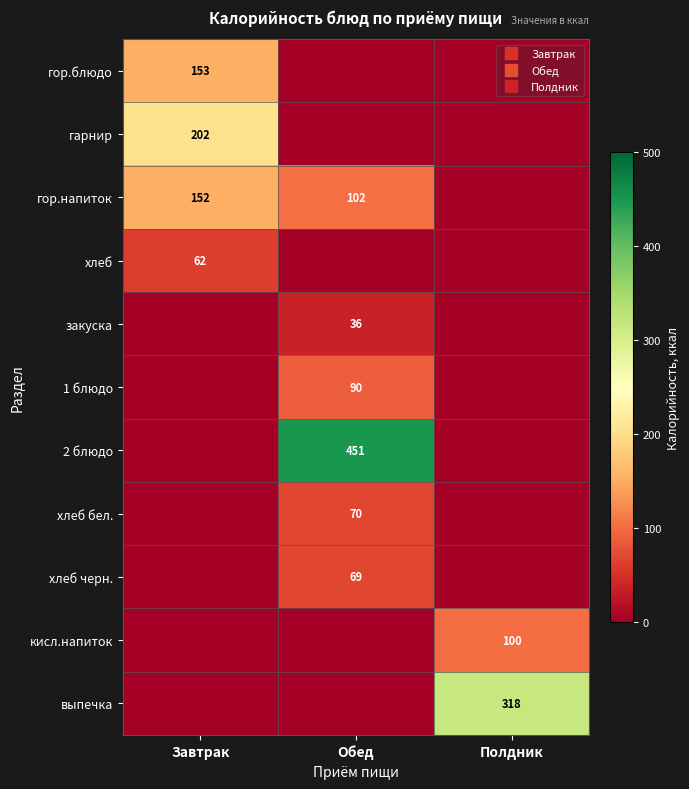

How many positive values does the 2 блюдо series have?

1